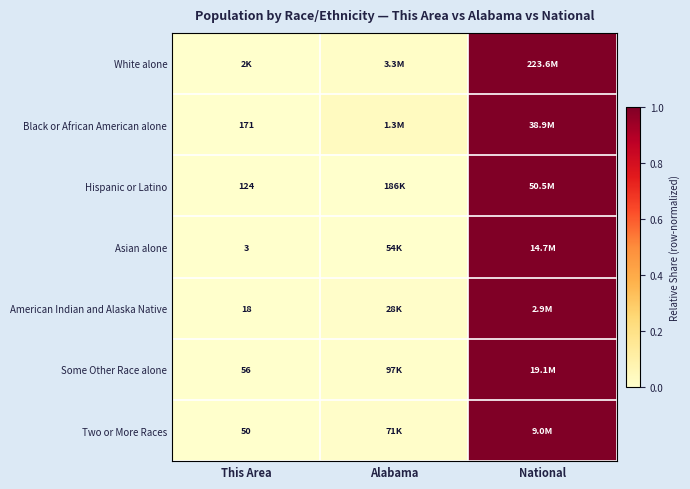

Count the number of categories in the chart.

3